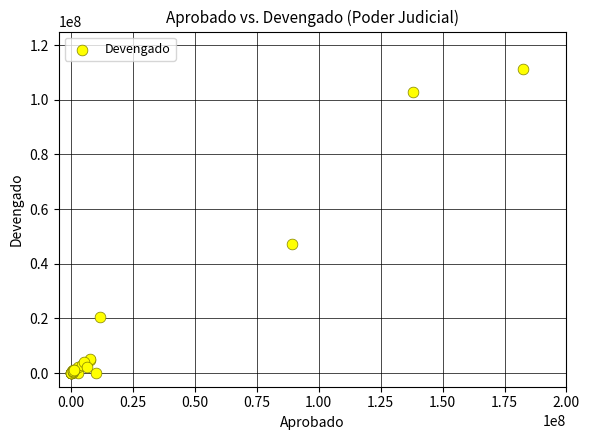

What Y value in the scatter plot is closest to 55620389?

47118393.3